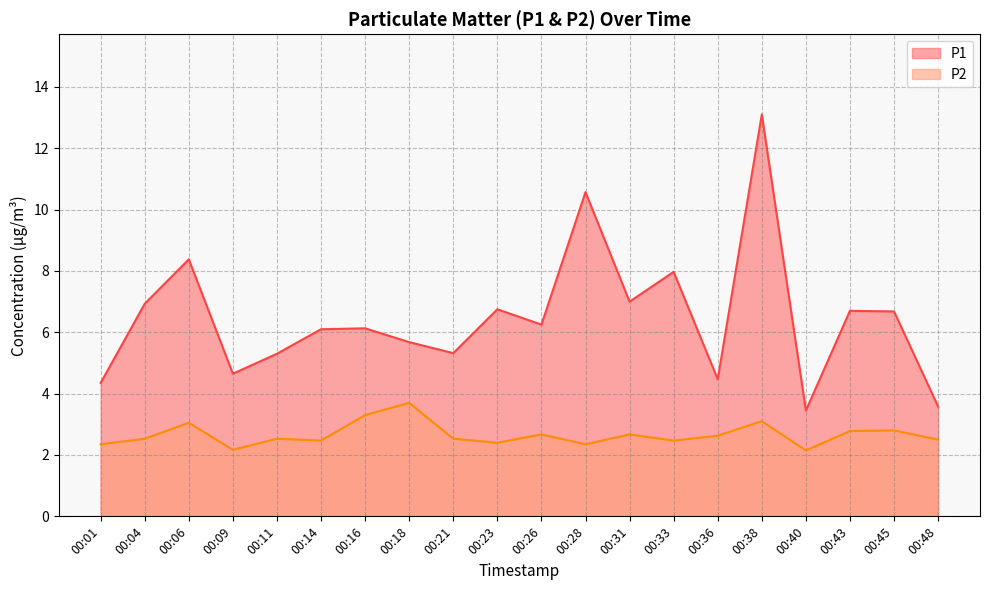

Reading left to right, what are all the values shown in this chart?

P1: 4.3	6.9	8.4	4.7	5.3	6.1	6.1	5.7	5.3	6.8	6.2	10.6	7.0	8.0	4.5	13.1	3.5	6.7	6.7	3.6
P2: 2.4	2.5	3.0	2.2	2.5	2.5	3.3	3.7	2.5	2.4	2.7	2.4	2.7	2.5	2.6	3.1	2.1	2.8	2.8	2.5